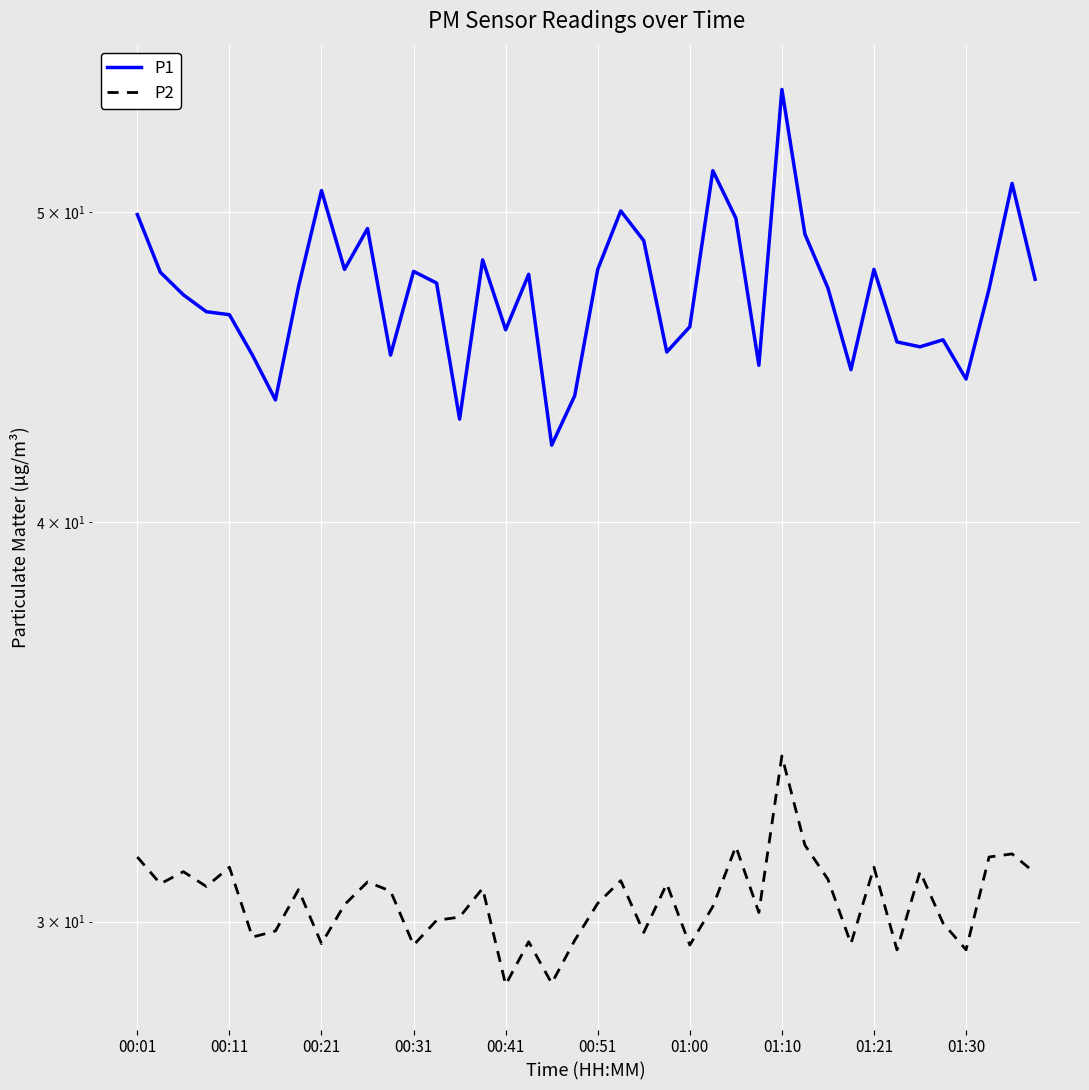

Is it true that P1 equals 47.6 at 39?

True